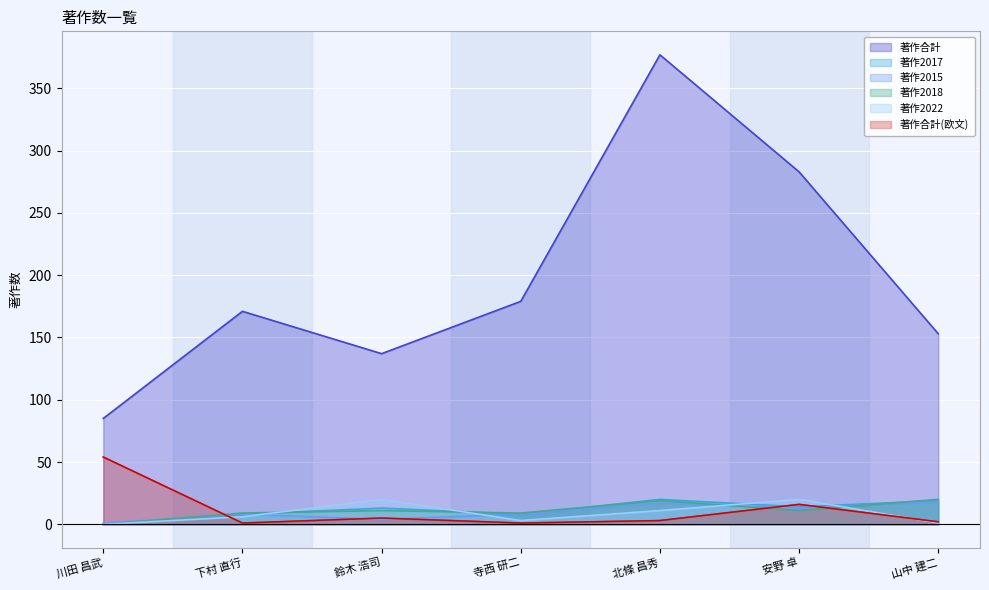

What is the label of the 6th point from the right?

下村 直行